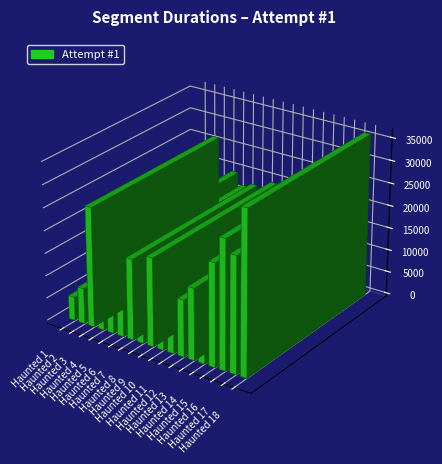

Are the bars grouped side by side (vs. stacked)?

No